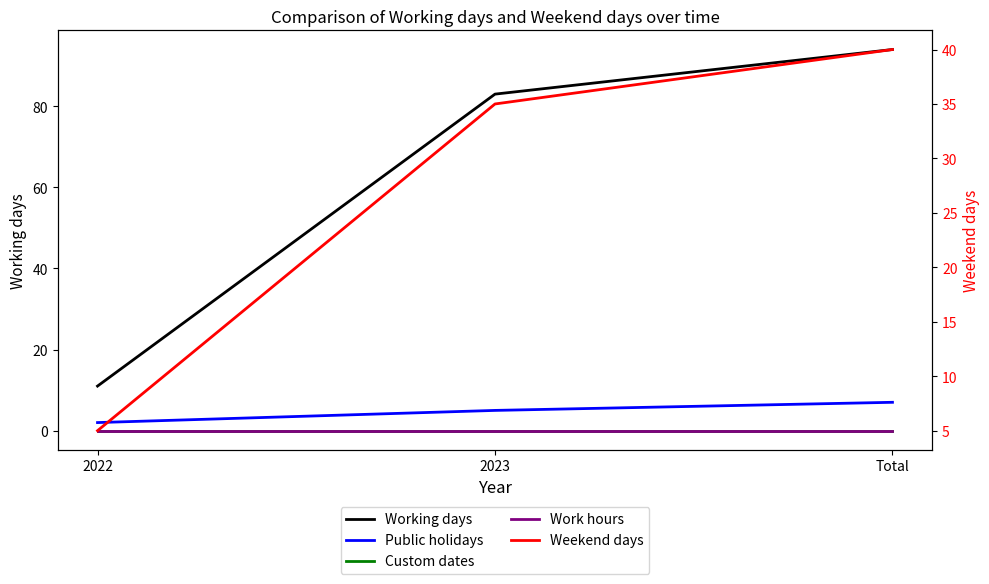

How many series are shown in this chart?

5